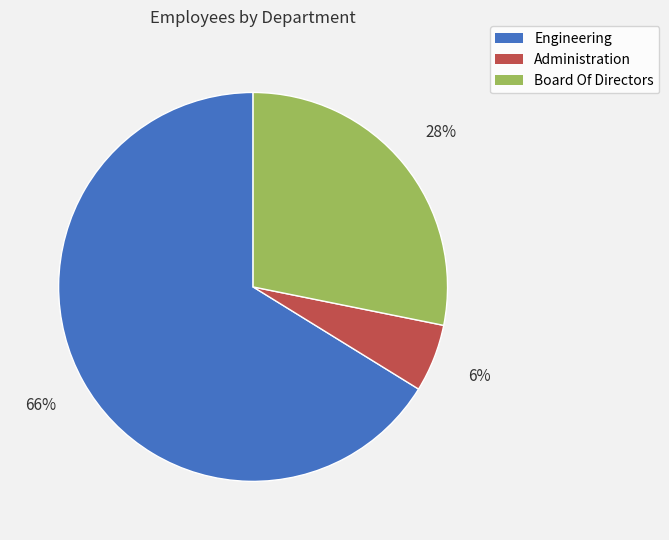

Which slice represents more than half of the pie?

Engineering